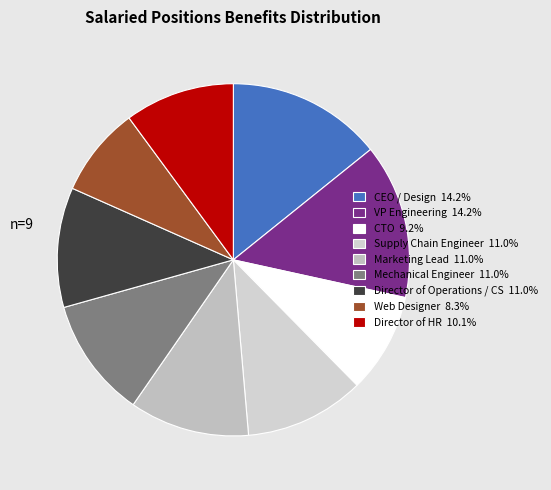

To the nearest percent, what percentage of the pie is CTO?

9%